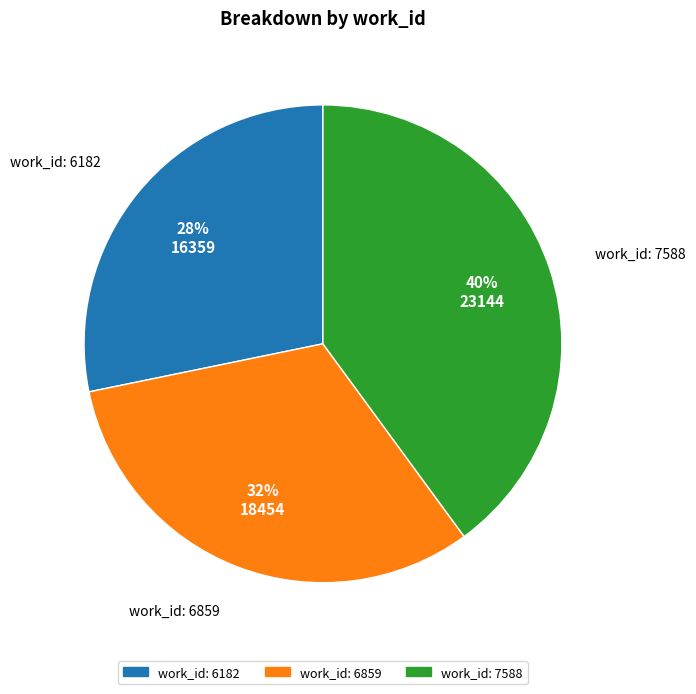

To the nearest percent, what is the difference between the largest and smallest slice percentages?

12%